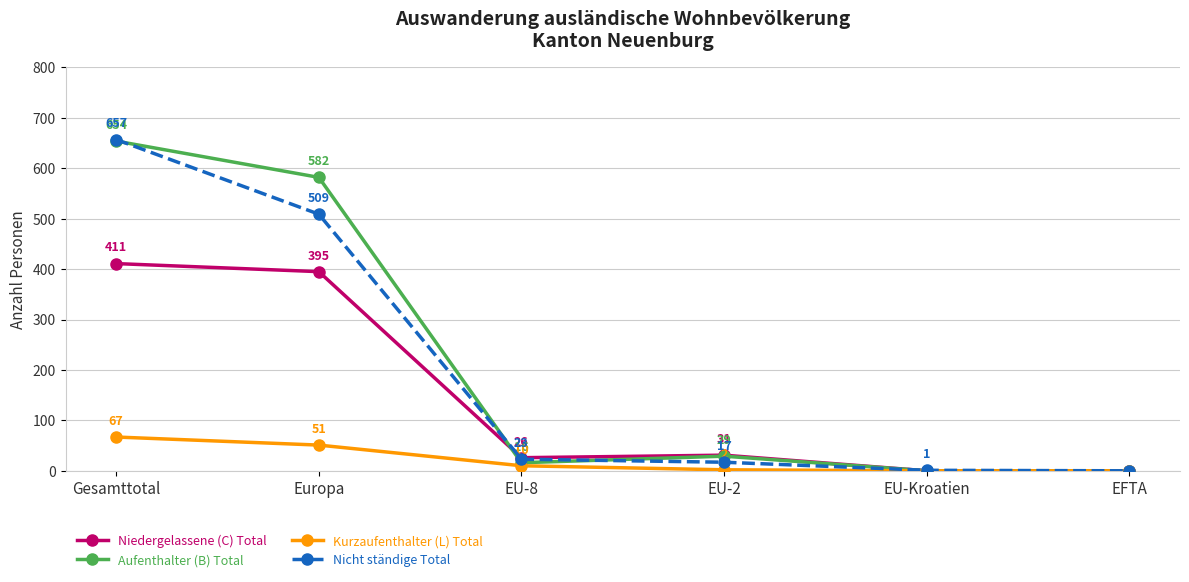

What is the value of the Niedergelassene (C) Total point at the 1st from the left?

411